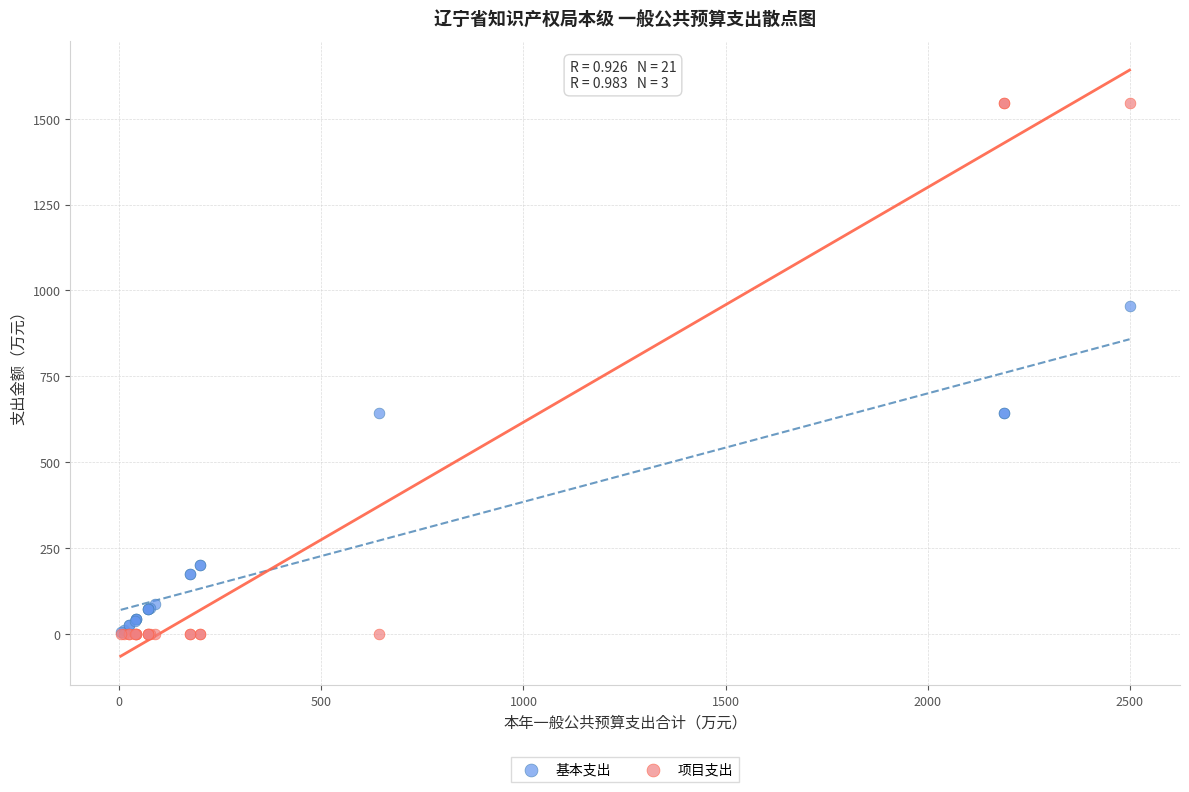

What are all the series names shown in the legend?

基本支出, 项目支出